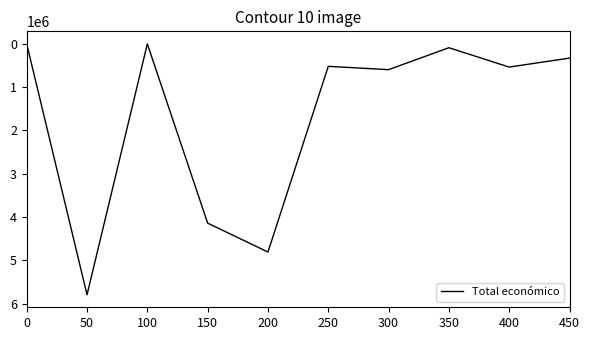

What value does the data have at 450, to the nearest 50?

333000